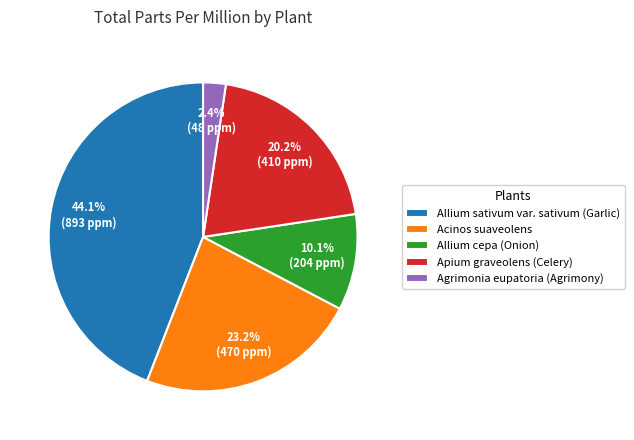

Count the number of slices in the pie.

5